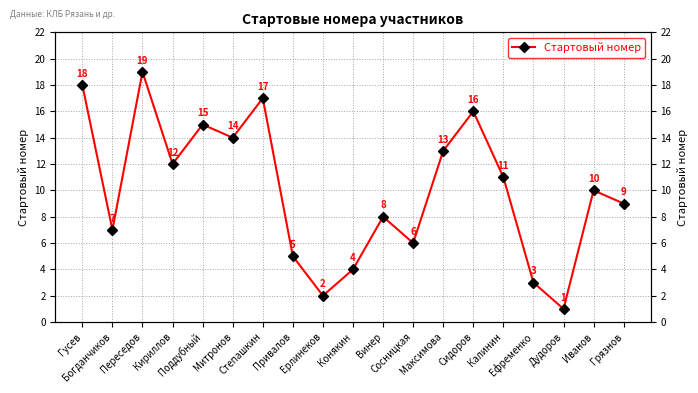

Where is the data nearest to the value 10?

Иванов